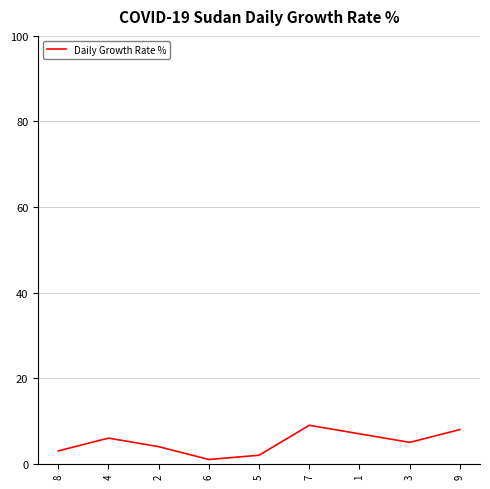

The chart shows a value of 4 at 2. True or false?

True